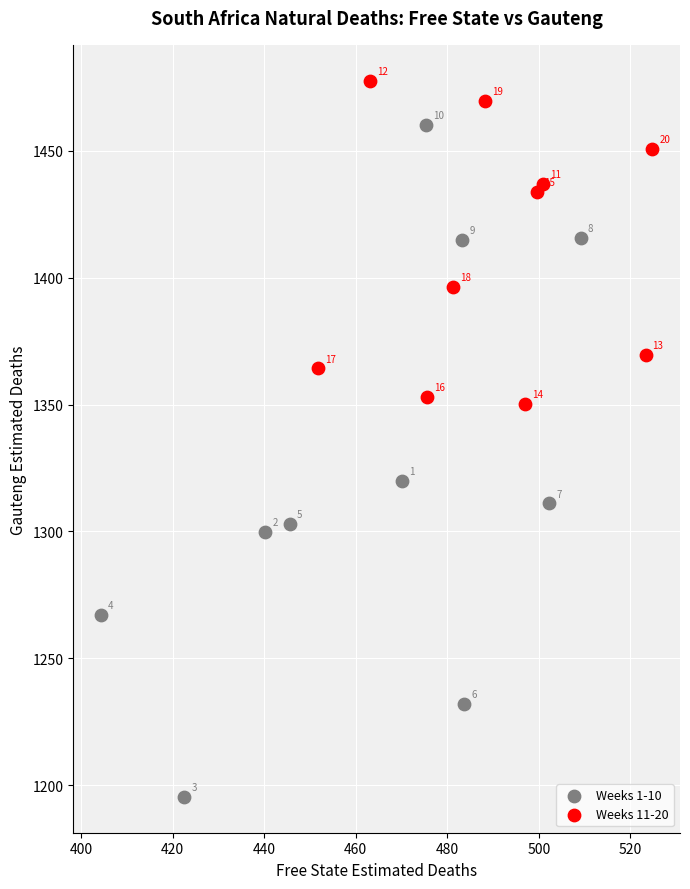

Which series has the largest Y range (max minus min)?

Weeks 1-10